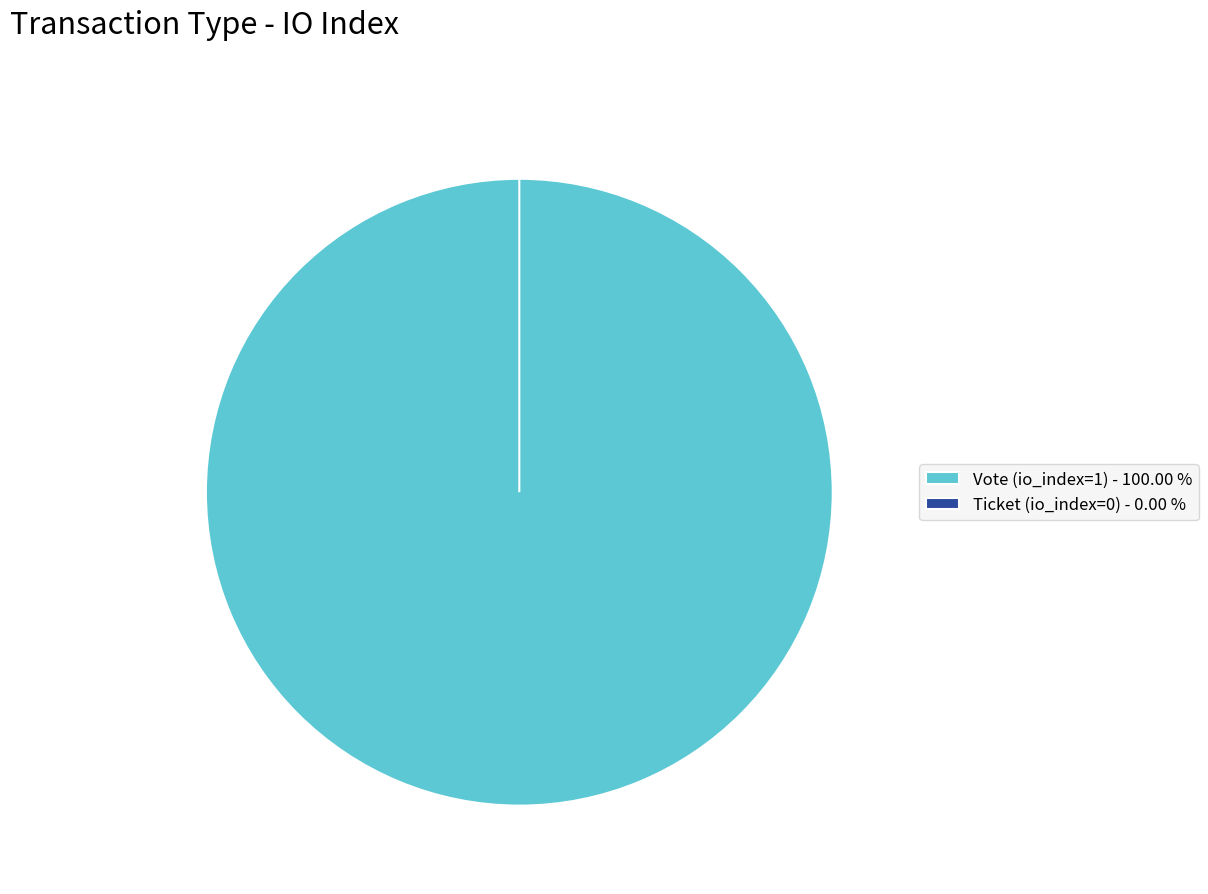

Rank the categories by value from highest to lowest.

Vote (io_index=1), Ticket (io_index=0)